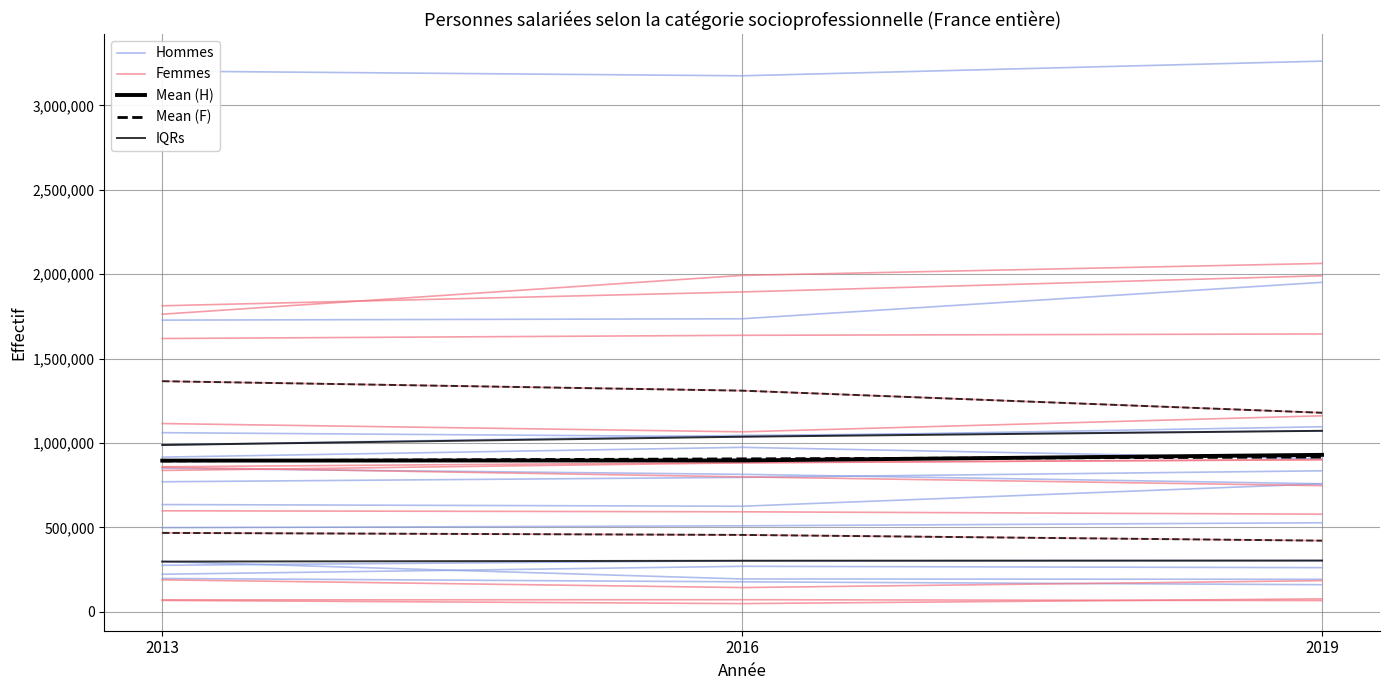

Between 2019 and 2016, which is larger?

2016